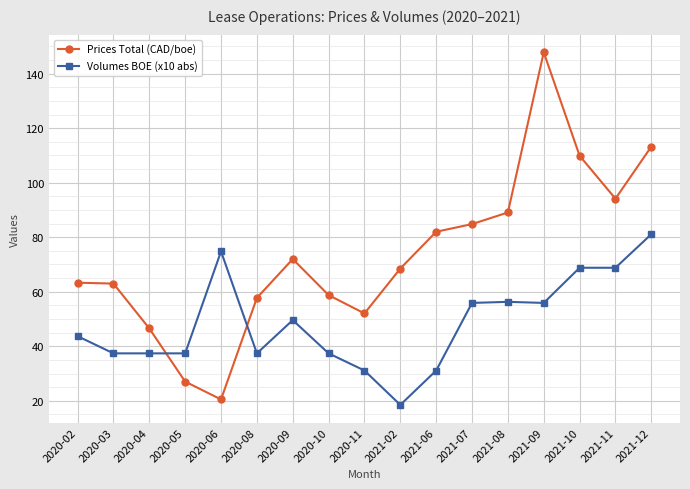

How many data points in Prices Total (CAD/boe) are less than 68?

8